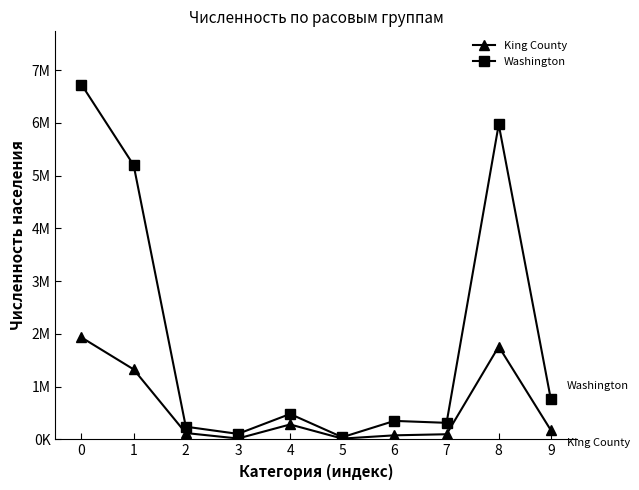

What are all the series names shown in the legend?

King County, Washington